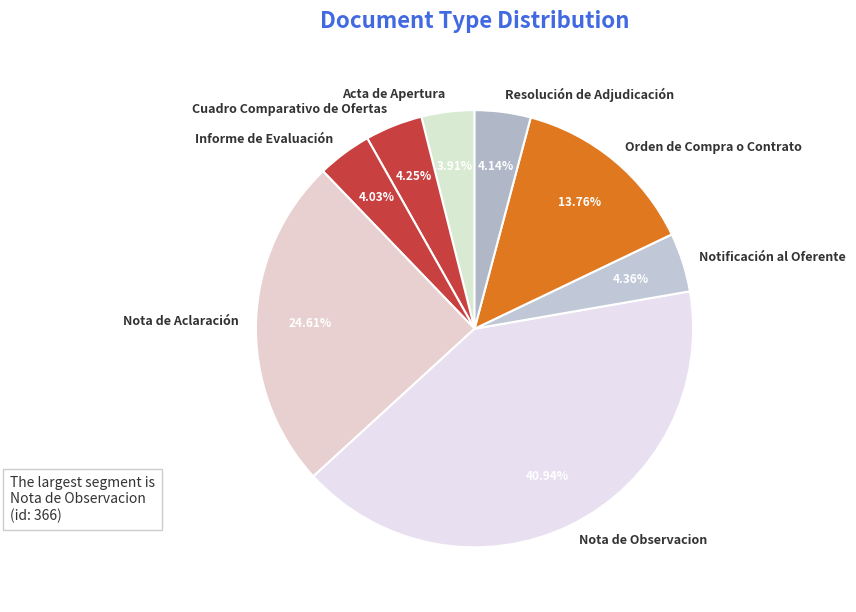

Is there any slice that represents more than half of the pie?

No